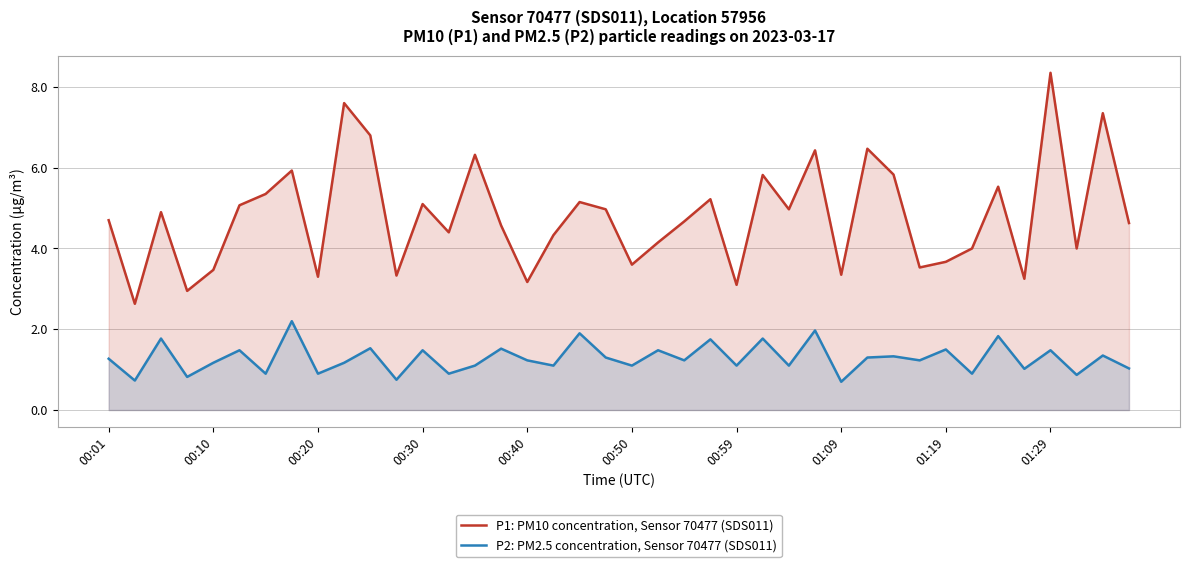

True or false: P2: PM2.5 concentration, Sensor 70477 (SDS011) has more than 0 interior local peaks.

True